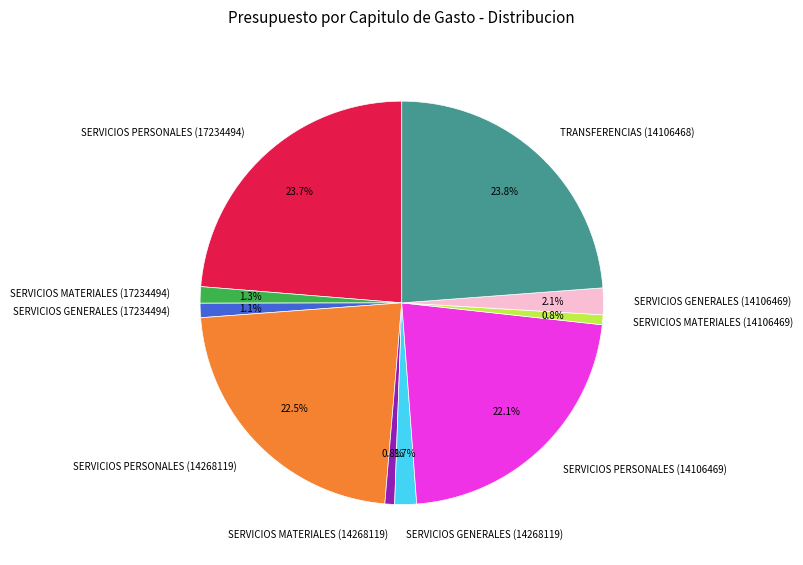

To the nearest percent, what portion does SERVICIOS PERSONALES (14106469) represent?

22%